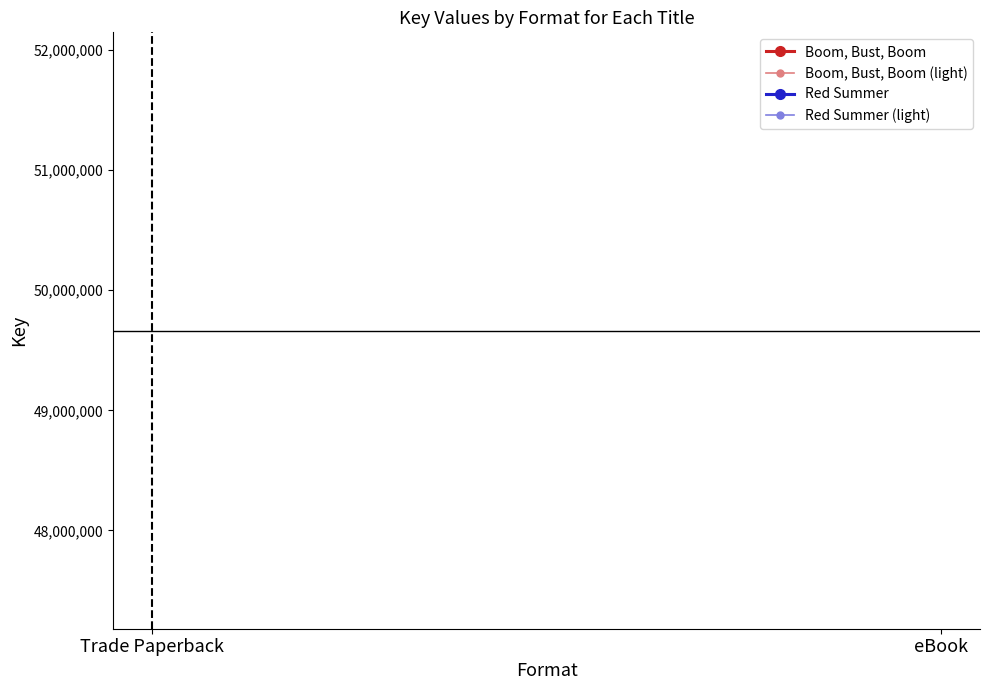

What is the label of the 1st point from the right?

eBook